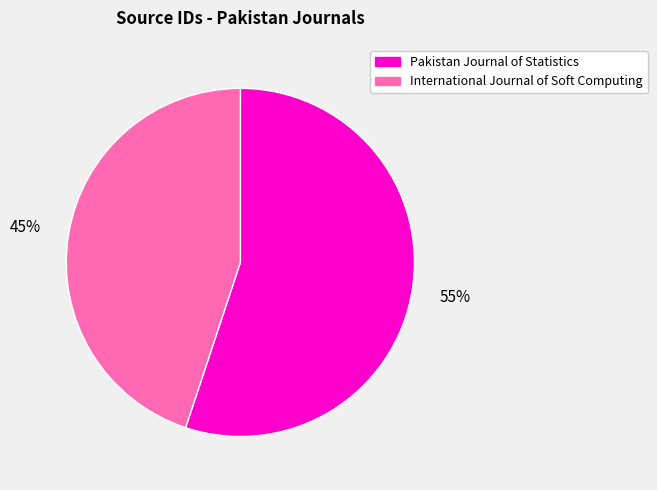

What is the ratio of the value at International Journal of Soft Computing to the value at Pakistan Journal of Statistics?

0.8